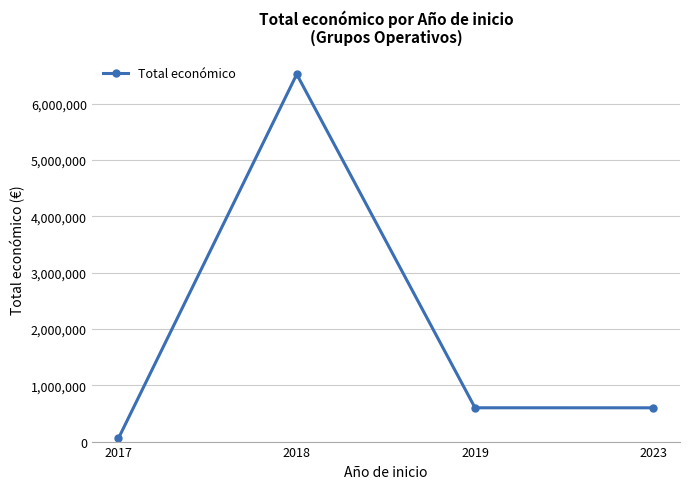

What is the approximate value at 2023?

599444